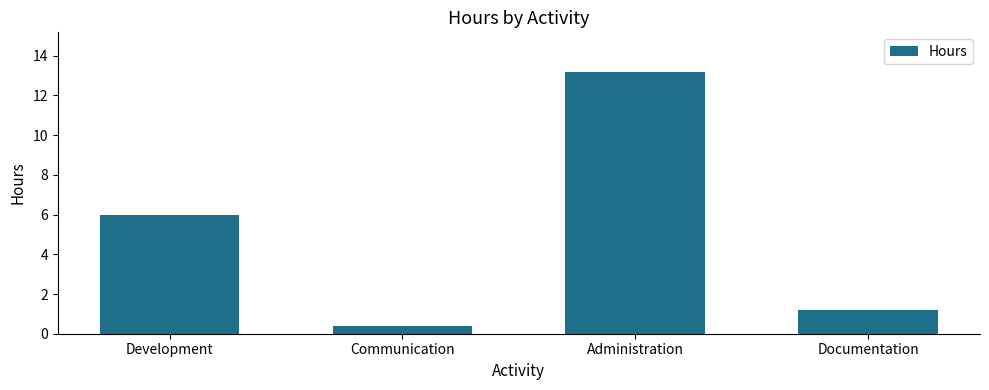

Between Documentation and Communication, which is larger?

Documentation